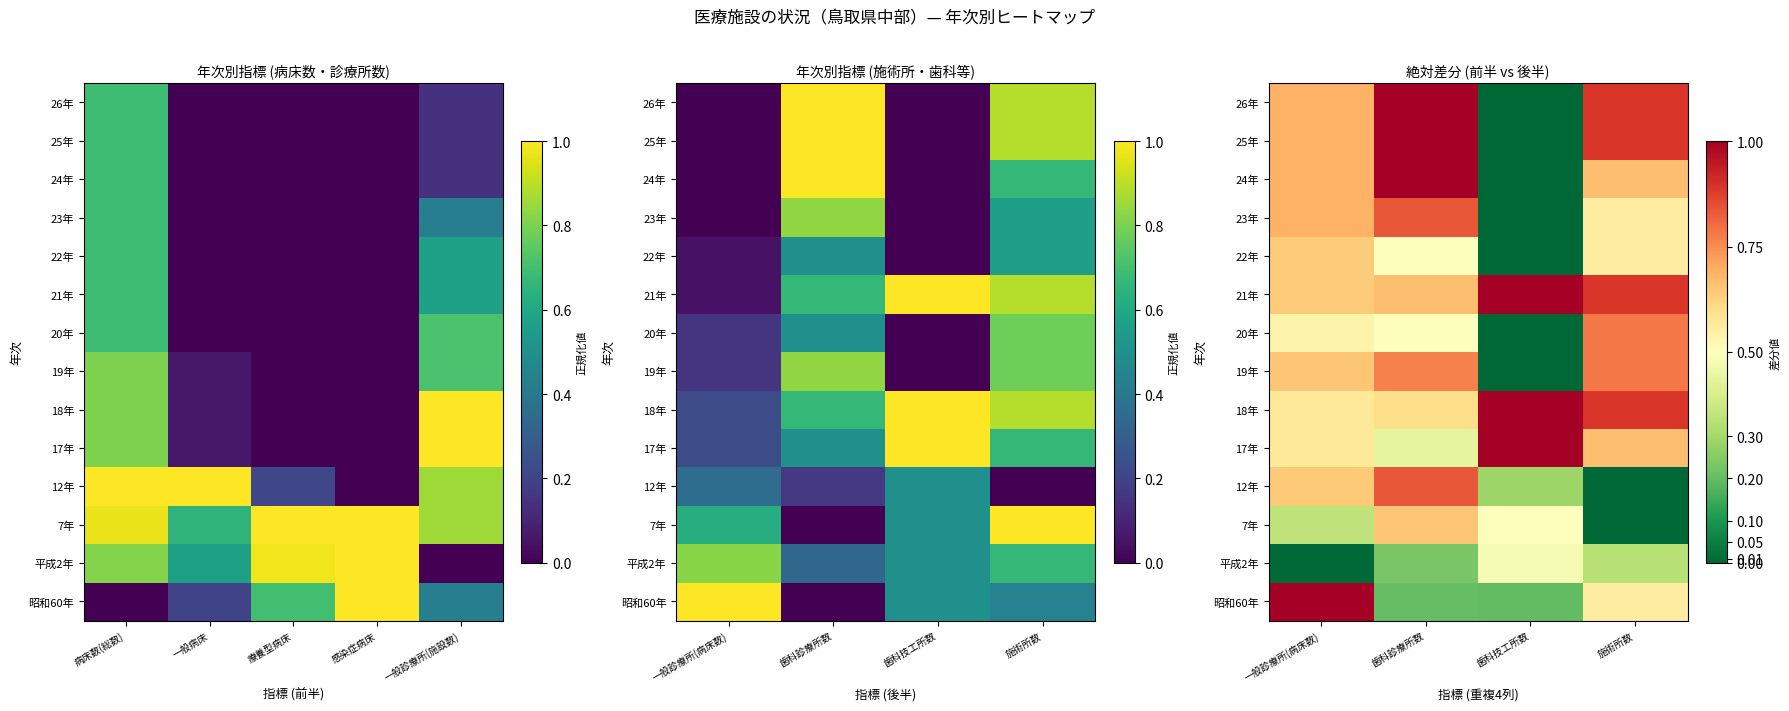

Rank the series at 歯科診療所数 from lowest to highest value.

昭和60年, 平成2年, 17年, 20年, 22年, 18年, 7年, 21年, 19年, 12年, 23年, 24年, 25年, 26年